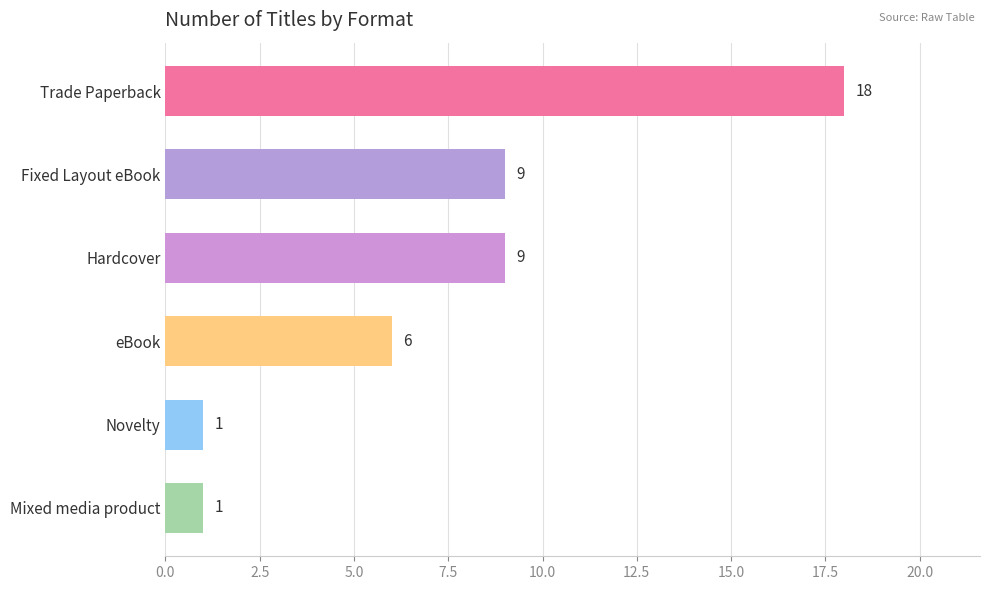

Between eBook and Fixed Layout eBook, which is larger?

Fixed Layout eBook